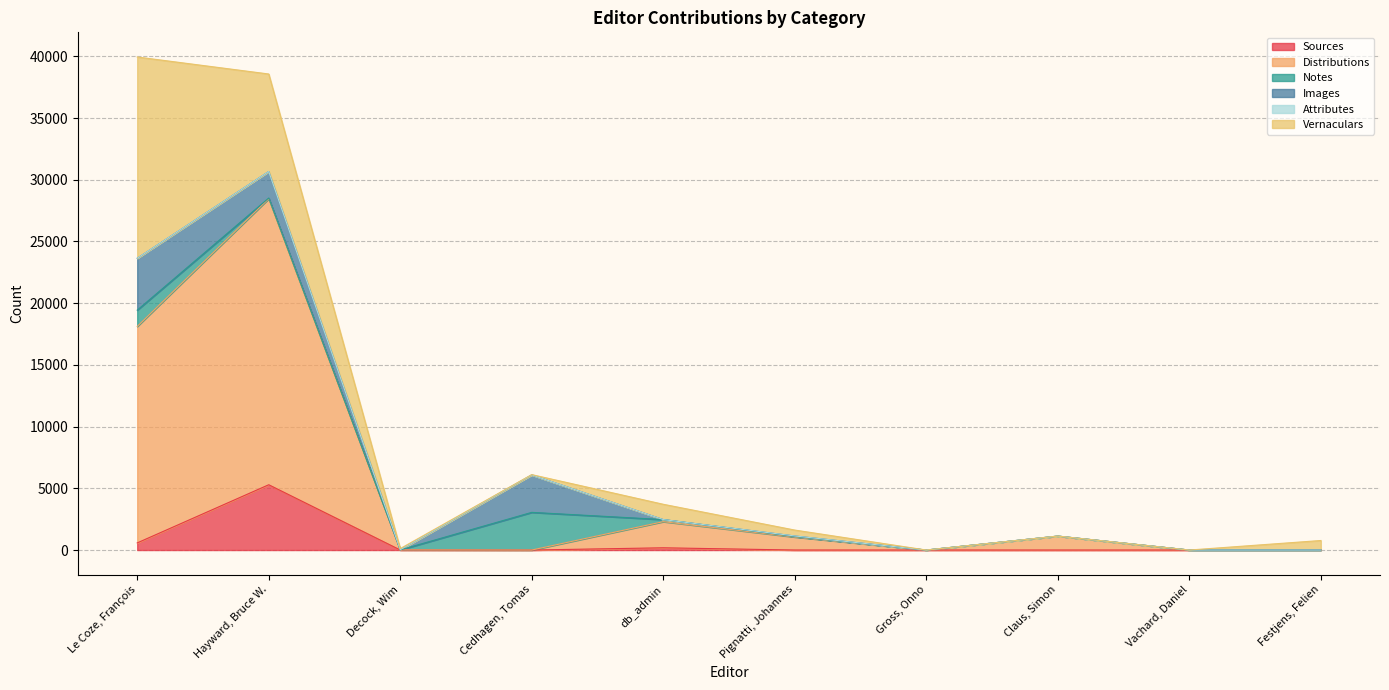

Where do Distributions and Vernaculars first cross each other?

Hayward, Bruce W. and Decock, Wim